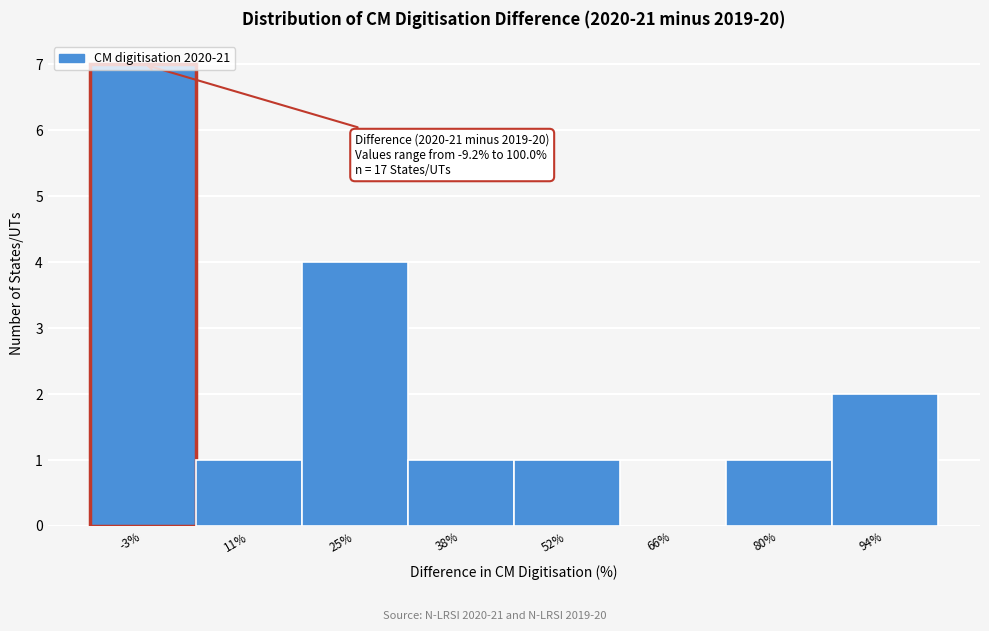

Which range on the x-axis has the tallest bar?

-10 to 4